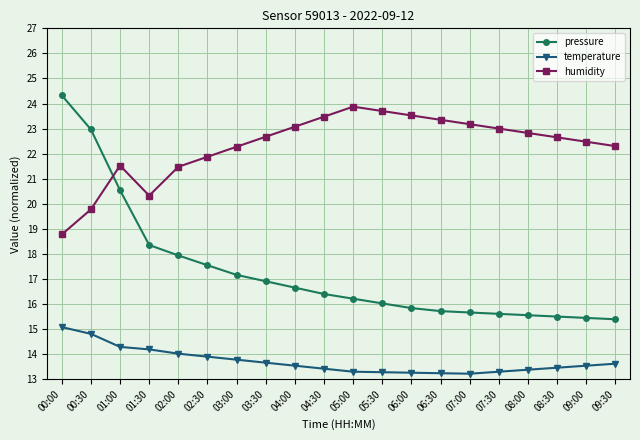

How many lines are shown in the chart?

3